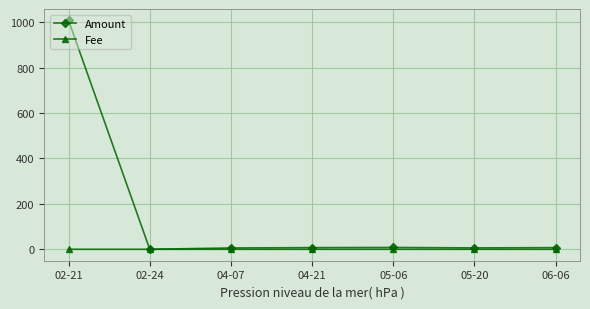

Is this an area chart (filled region under the line)?

No